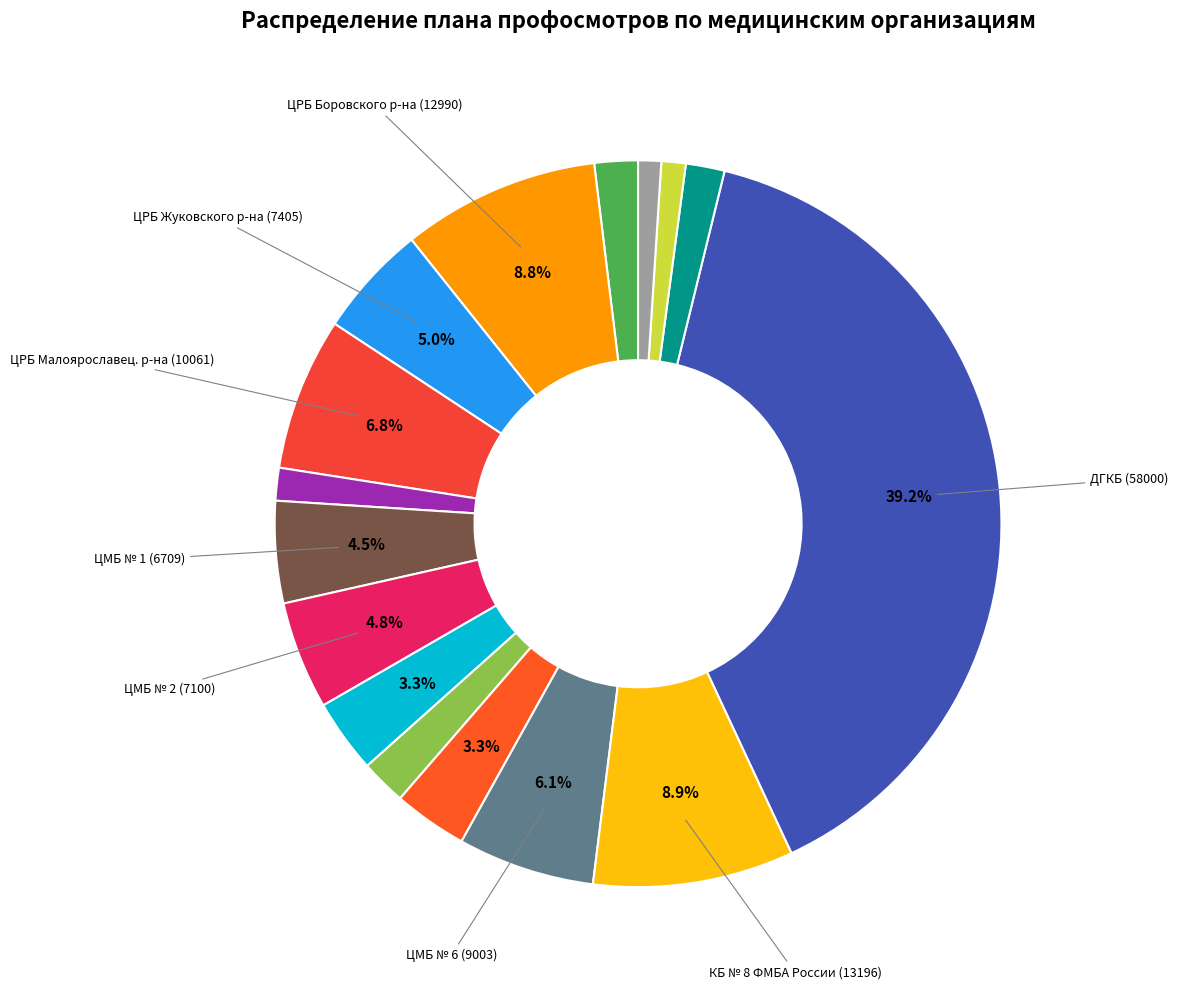

Rank the categories by value from highest to lowest.

ДГКБ (58000), КБ № 8 ФМБА России (13196), ЦРБ Боровского р-на (12990), ЦРБ Малоярославец. р-на (10061), ЦМБ № 6 (9003), ЦРБ Жуковского р-на (7405), ЦМБ № 2 (7100), ЦМБ № 1 (6709), ЦМБ № 5 (4863), ЦМБ № 3 (4850), ЦМБ № 4 (3000), ЦРБ Бабынинского р-на (2856), КГКБ №4 им. Хлюстина (2550), ЦРБ Тарусского р-на (2153), КГБ №5 (1600), МСЧ № 1 (1511)